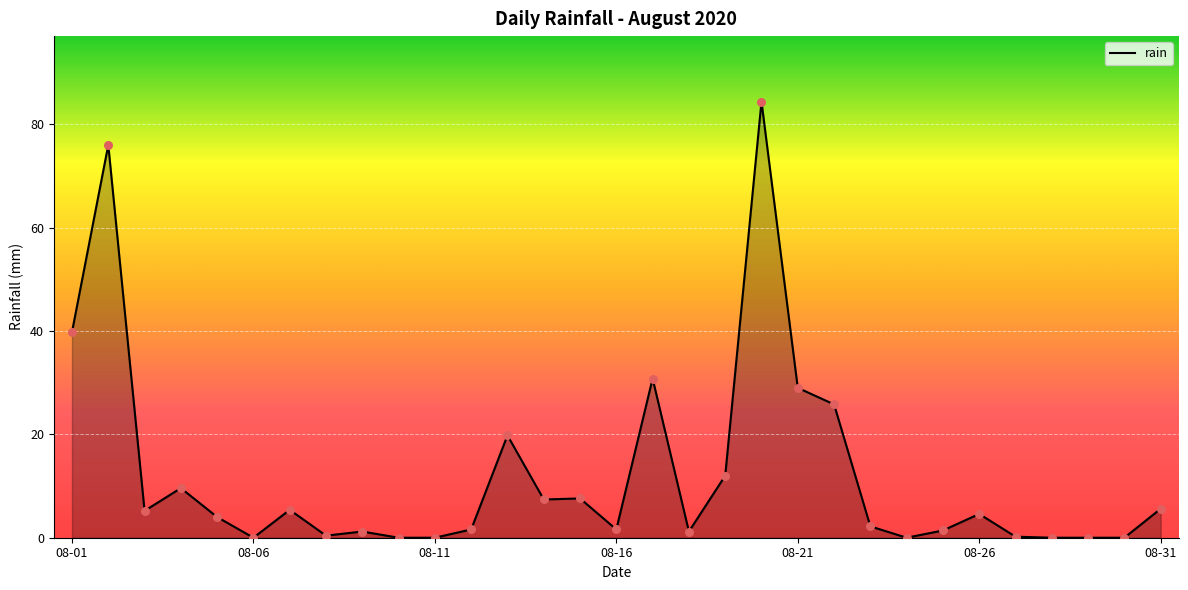

What is the maximum value shown in the chart?

84.4